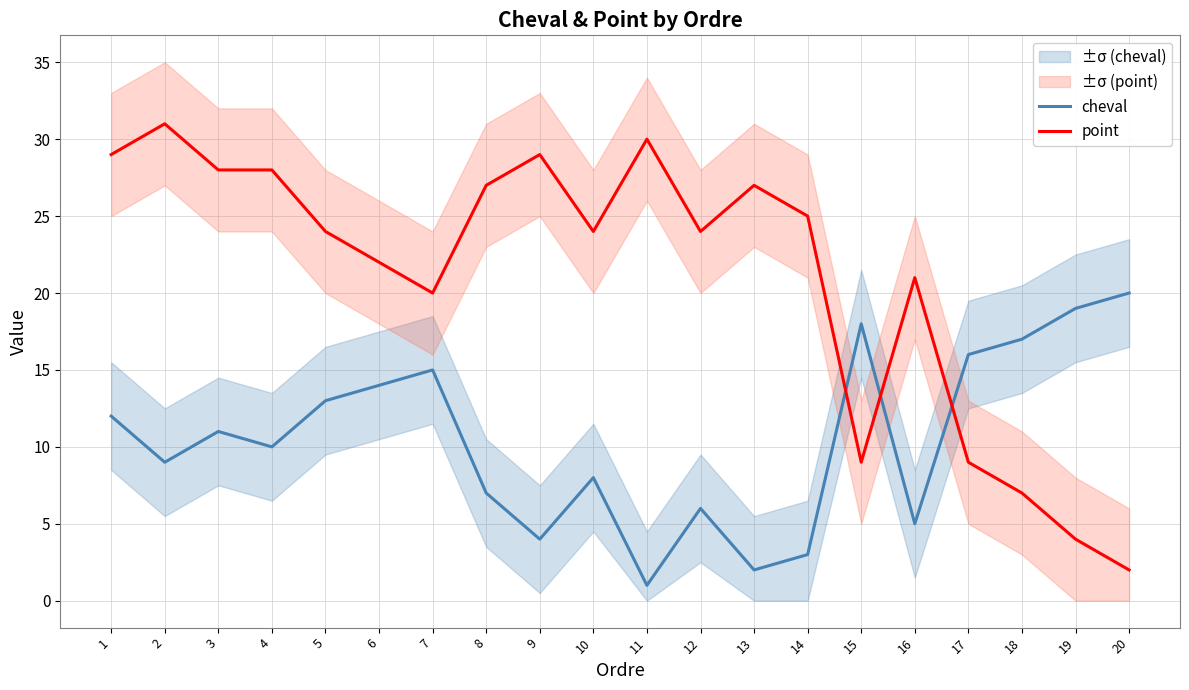

What is the approximate value of point at 15?

9